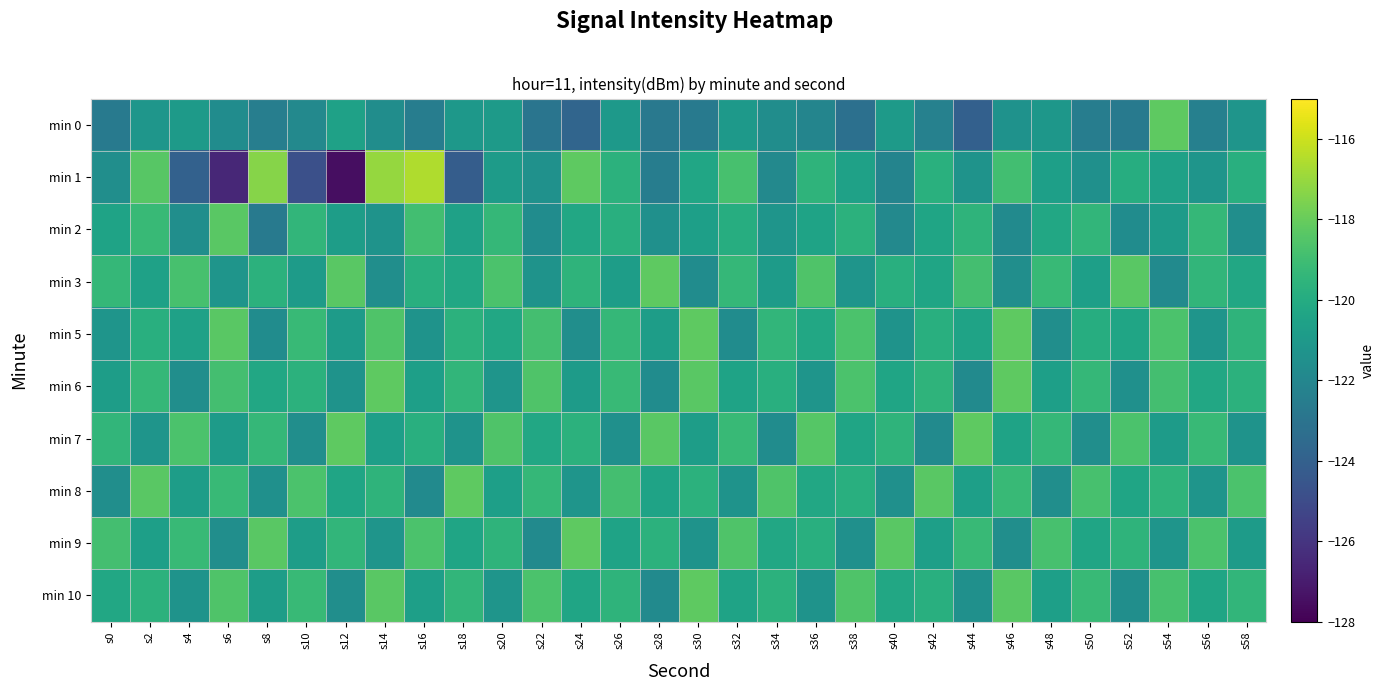

Reading left to right, extract all data points from this chart.

min 0: s0=-122.6	s2=-121.2	s4=-120.9	s6=-121.7	s8=-122.4	s10=-121.9	s12=-120.6	s14=-121.6	s16=-122.5	s18=-121.1	s20=-120.9	s22=-122.9	s24=-123.8	s26=-121.0	s28=-122.7	s30=-122.7	s32=-121.0	s34=-121.6	s36=-122.1	s38=-123.2	s40=-120.9	s42=-122.3	s44=-124.0	s46=-121.4	s48=-121.1	s50=-122.5	s52=-122.7	s54=-118.2	s56=-122.3	s58=-121.2
min 1: s0=-121.6	s2=-118.4	s4=-124.0	s6=-126.6	s8=-117.3	s10=-124.8	s12=-127.5	s14=-117.0	s16=-116.5	s18=-124.2	s20=-120.9	s22=-121.4	s24=-118.2	s26=-119.6	s28=-122.5	s30=-120.3	s32=-118.8	s34=-121.9	s36=-119.6	s38=-120.5	s40=-122.1	s42=-119.8	s44=-121.3	s46=-118.9	s48=-120.7	s50=-121.5	s52=-119.9	s54=-120.6	s56=-121.2	s58=-119.8
min 2: s0=-120.5	s2=-119.2	s4=-121.6	s6=-118.3	s8=-122.7	s10=-119.5	s12=-120.8	s14=-121.3	s16=-118.9	s18=-120.6	s20=-119.3	s22=-121.7	s24=-120.2	s26=-119.8	s28=-121.5	s30=-120.7	s32=-119.9	s34=-121.2	s36=-120.5	s38=-119.7	s40=-121.9	s42=-120.3	s44=-119.6	s46=-121.8	s48=-120.2	s50=-119.5	s52=-121.7	s54=-120.9	s56=-119.3	s58=-121.6
min 3: s0=-119.3	s2=-120.6	s4=-118.8	s6=-121.2	s8=-119.7	s10=-120.9	s12=-118.3	s14=-121.6	s16=-119.8	s18=-120.2	s20=-118.7	s22=-121.3	s24=-119.6	s26=-120.8	s28=-118.2	s30=-121.7	s32=-119.3	s34=-120.9	s36=-118.6	s38=-121.2	s40=-119.8	s42=-120.3	s44=-118.9	s46=-121.6	s48=-119.2	s50=-120.7	s52=-118.3	s54=-121.8	s56=-119.5	s58=-120.2
min 5: s0=-121.2	s2=-119.8	s4=-120.6	s6=-118.3	s8=-121.7	s10=-119.2	s12=-120.9	s14=-118.6	s16=-121.3	s18=-119.7	s20=-120.2	s22=-118.9	s24=-121.6	s26=-119.3	s28=-120.8	s30=-118.2	s32=-121.7	s34=-119.5	s36=-120.2	s38=-118.7	s40=-121.3	s42=-119.8	s44=-120.5	s46=-118.2	s48=-121.6	s50=-119.9	s52=-120.3	s54=-118.7	s56=-121.2	s58=-119.6
min 6: s0=-120.8	s2=-119.3	s4=-121.6	s6=-118.9	s8=-120.2	s10=-119.7	s12=-121.3	s14=-118.2	s16=-120.7	s18=-119.5	s20=-121.2	s22=-118.6	s24=-120.9	s26=-119.2	s28=-121.7	s30=-118.3	s32=-120.5	s34=-119.8	s36=-121.2	s38=-118.7	s40=-120.3	s42=-119.6	s44=-121.8	s46=-118.2	s48=-120.7	s50=-119.3	s52=-121.5	s54=-118.9	s56=-120.2	s58=-119.7
min 7: s0=-119.5	s2=-121.2	s4=-118.7	s6=-120.9	s8=-119.3	s10=-121.6	s12=-118.2	s14=-120.7	s16=-119.8	s18=-121.3	s20=-118.6	s22=-120.2	s24=-119.7	s26=-121.5	s28=-118.3	s30=-120.8	s32=-119.2	s34=-121.7	s36=-118.5	s38=-120.3	s40=-119.6	s42=-121.8	s44=-118.2	s46=-120.5	s48=-119.3	s50=-121.6	s52=-118.7	s54=-120.9	s56=-119.2	s58=-121.3
min 8: s0=-121.6	s2=-118.3	s4=-120.8	s6=-119.2	s8=-121.5	s10=-118.7	s12=-120.3	s14=-119.6	s16=-121.8	s18=-118.2	s20=-120.7	s22=-119.3	s24=-121.2	s26=-118.9	s28=-120.5	s30=-119.7	s32=-121.3	s34=-118.6	s36=-120.2	s38=-119.8	s40=-121.5	s42=-118.3	s44=-120.7	s46=-119.2	s48=-121.6	s50=-118.8	s52=-120.3	s54=-119.6	s56=-121.2	s58=-118.7
min 9: s0=-118.9	s2=-120.7	s4=-119.2	s6=-121.6	s8=-118.3	s10=-120.8	s12=-119.5	s14=-121.2	s16=-118.7	s18=-120.3	s20=-119.6	s22=-121.8	s24=-118.2	s26=-120.5	s28=-119.7	s30=-121.3	s32=-118.6	s34=-120.2	s36=-119.8	s38=-121.5	s40=-118.3	s42=-120.7	s44=-119.2	s46=-121.6	s48=-118.8	s50=-120.3	s52=-119.6	s54=-121.2	s56=-118.7	s58=-120.9
min 10: s0=-120.2	s2=-119.7	s4=-121.3	s6=-118.6	s8=-120.8	s10=-119.2	s12=-121.6	s14=-118.3	s16=-120.7	s18=-119.5	s20=-121.2	s22=-118.7	s24=-120.3	s26=-119.6	s28=-121.8	s30=-118.2	s32=-120.5	s34=-119.7	s36=-121.3	s38=-118.6	s40=-120.2	s42=-119.8	s44=-121.5	s46=-118.3	s48=-120.7	s50=-119.2	s52=-121.6	s54=-118.8	s56=-120.3	s58=-119.5